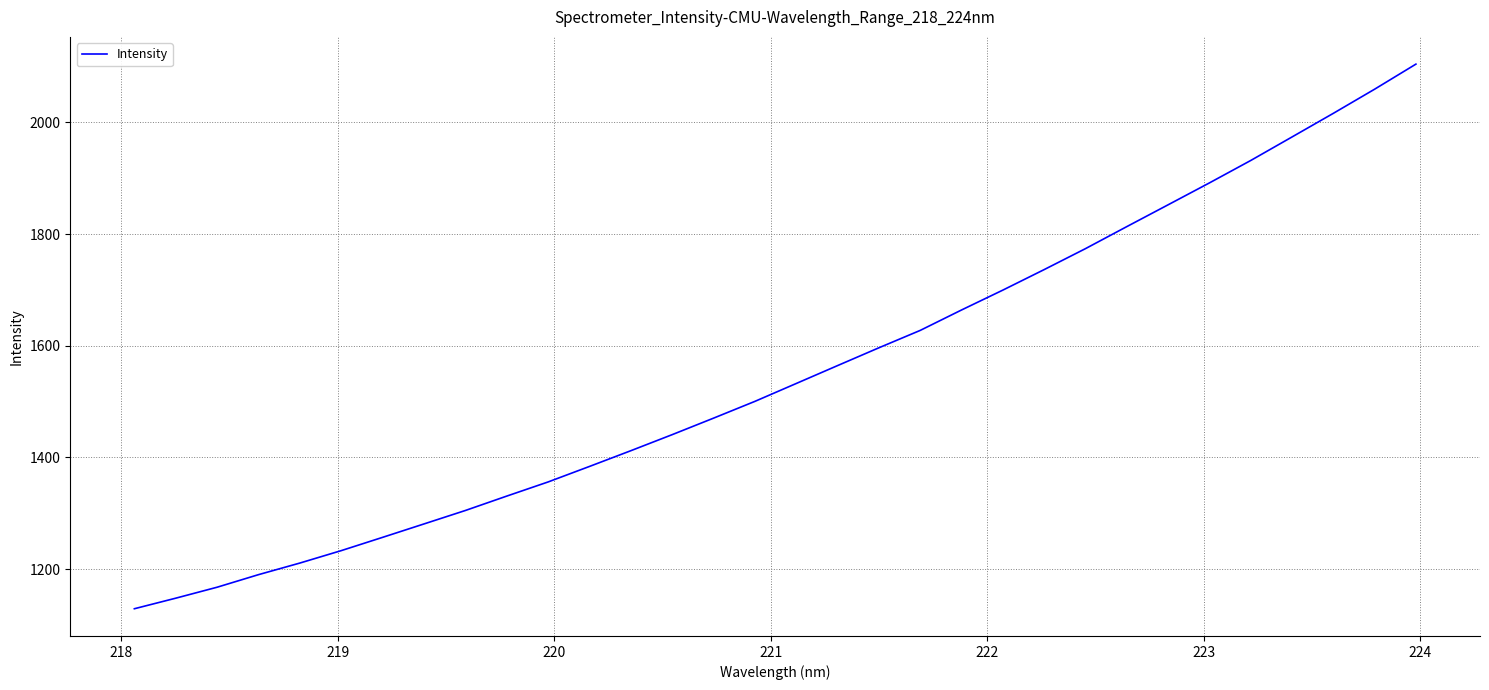

How many lines are shown in the chart?

1